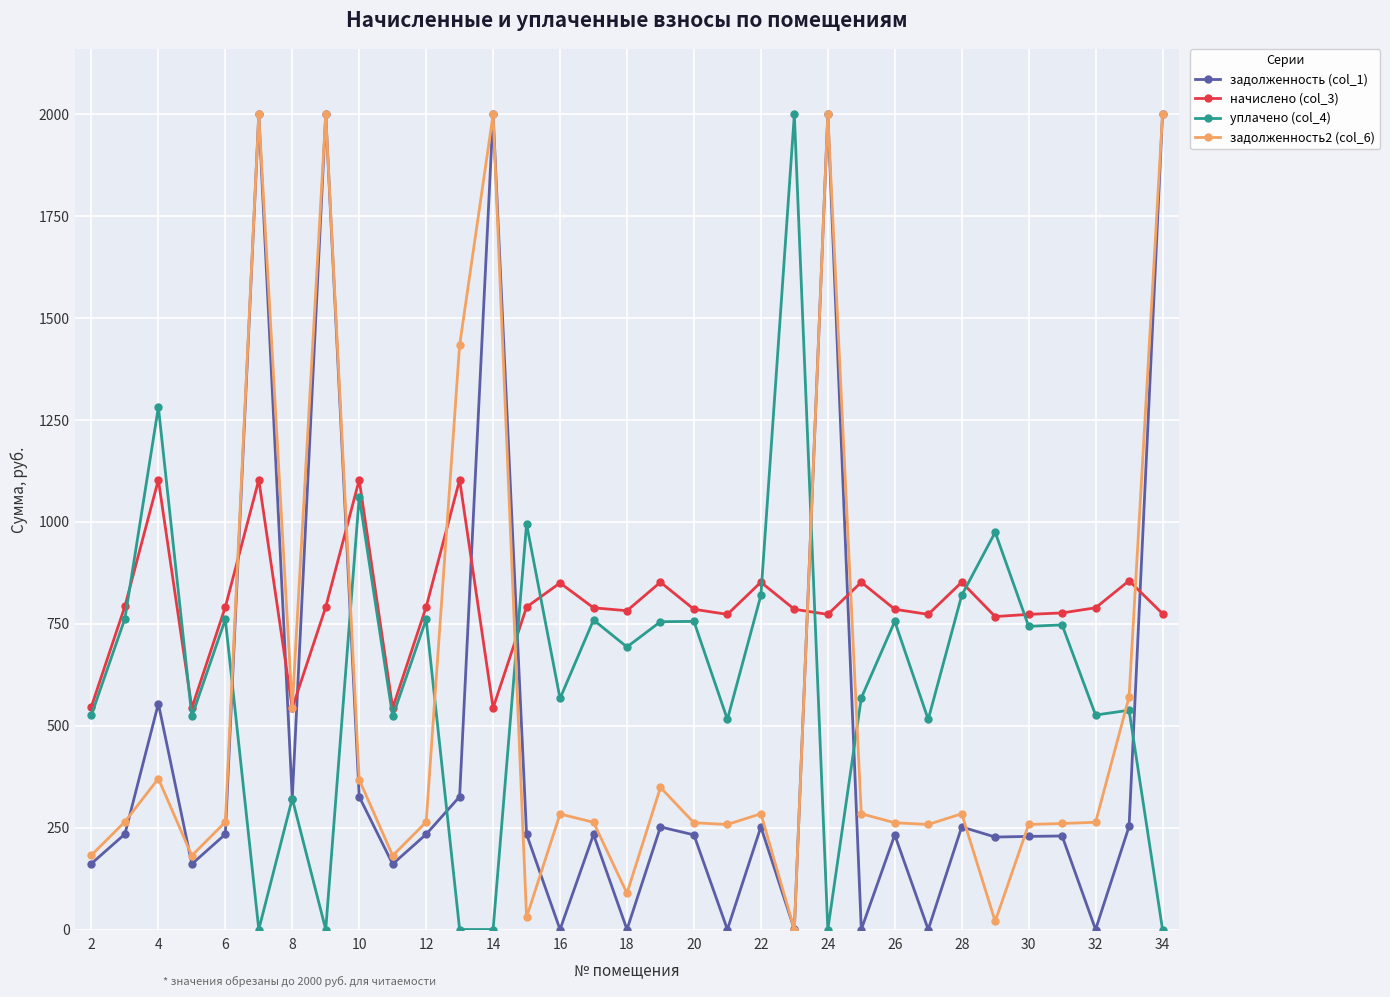

What is the highest value of the задолженность (col_1) series?

2000.0